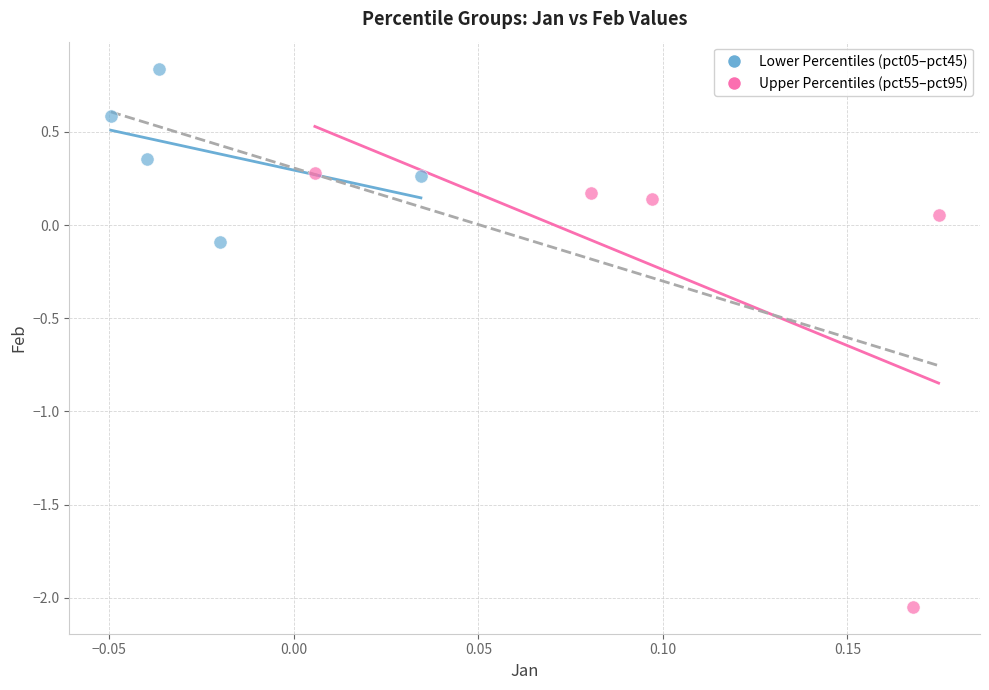

Which series reaches the minimum Y coordinate?

Upper Percentiles (pct55–pct95)